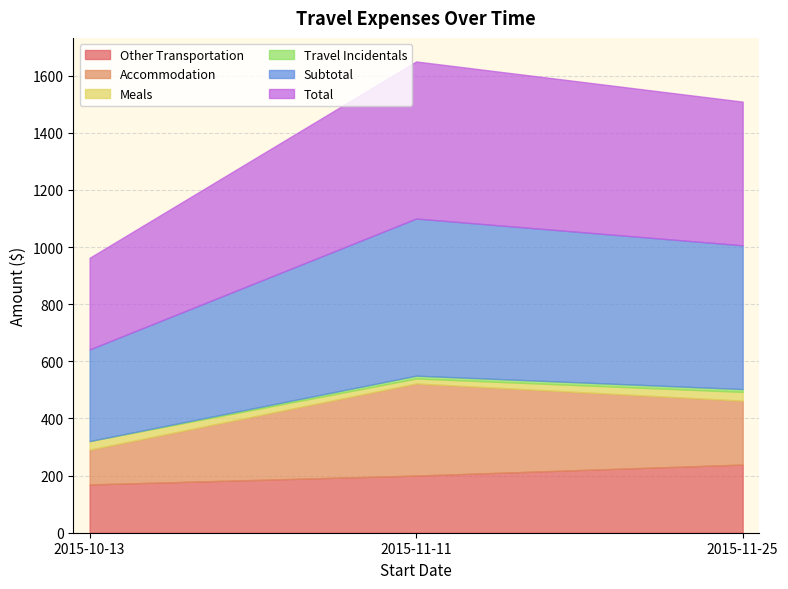

At 2015-10-13, list the series in order from largest to smallest.

Subtotal, Total, Other Transportation, Accommodation, Meals, Travel Incidentals